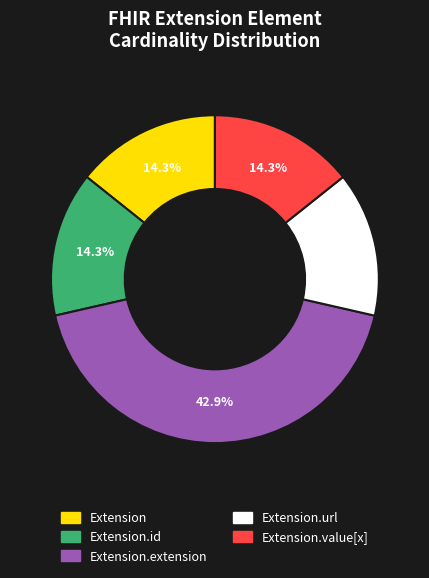

Is there any slice that represents more than half of the pie?

No